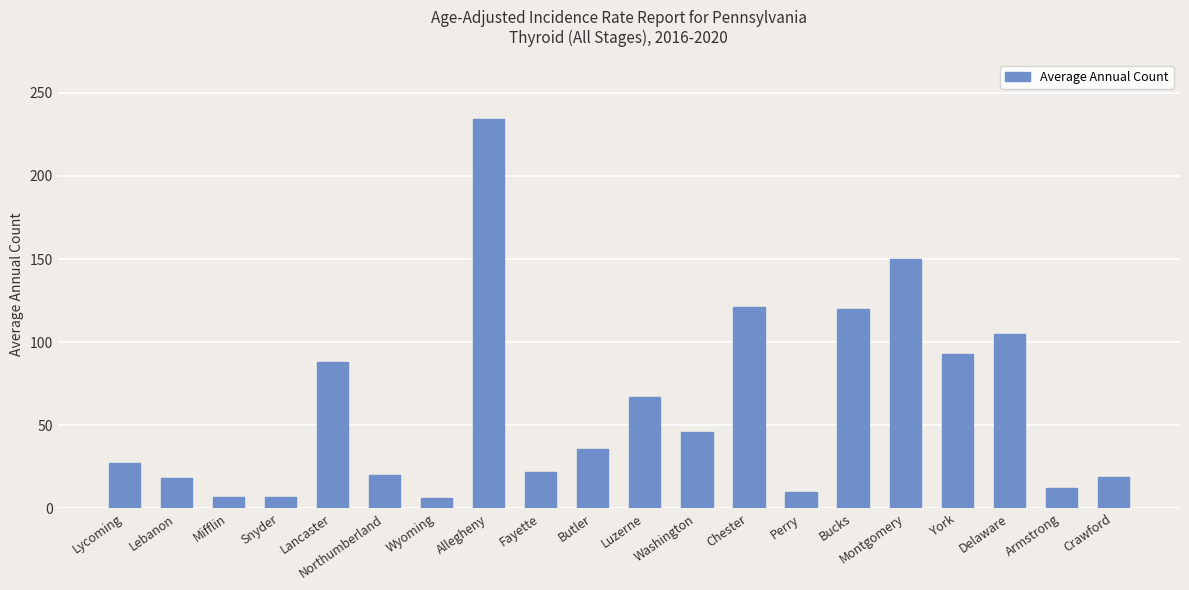

What is the change in value from Snyder to Chester?

+114